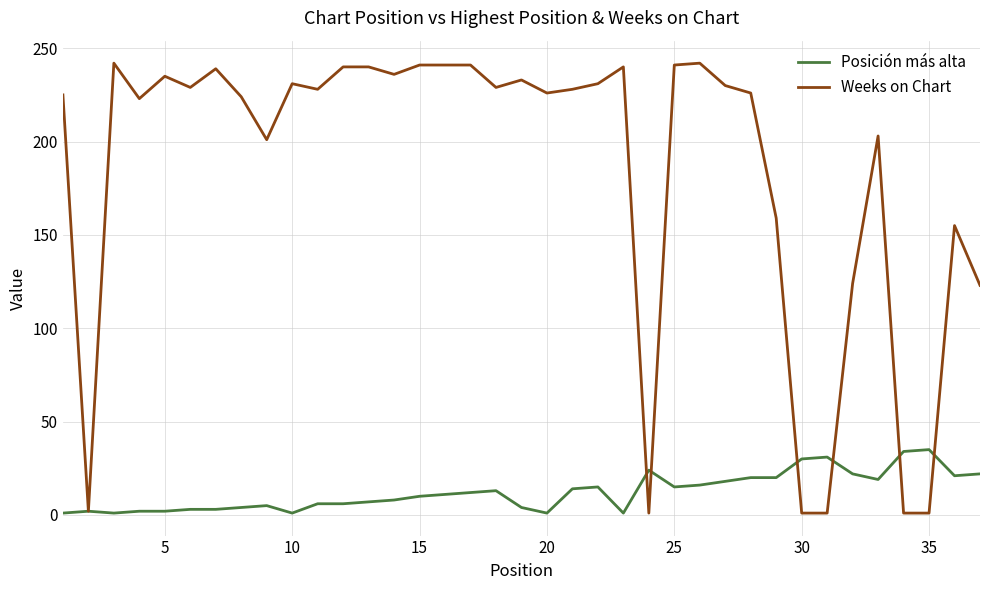

What is the difference between the maximum and minimum values in the Posición más alta series?

34